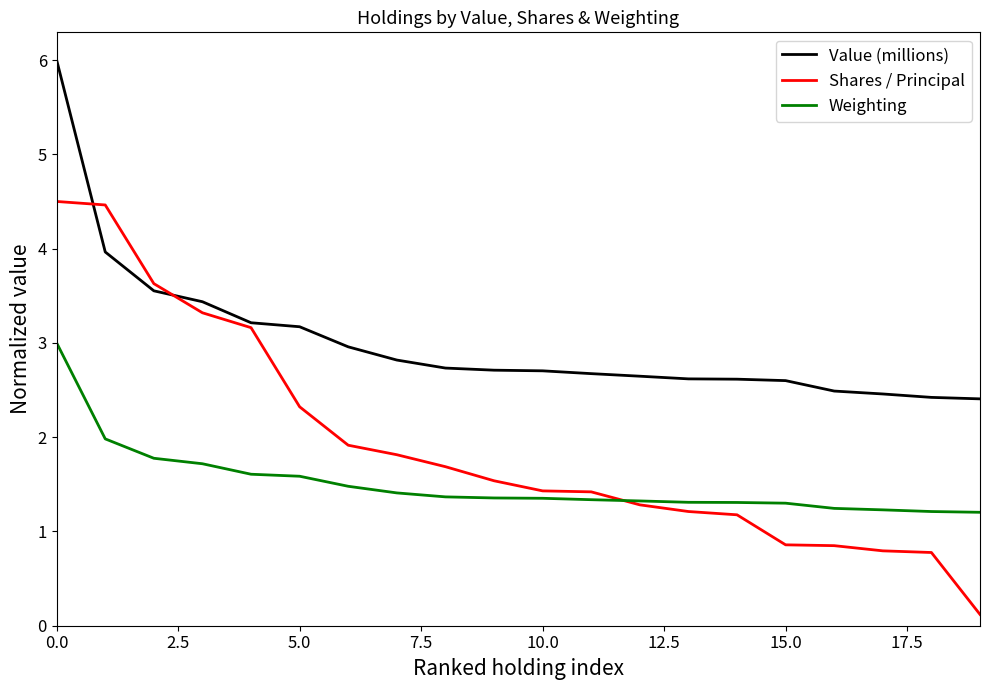

How many categories are shown in the chart?

20